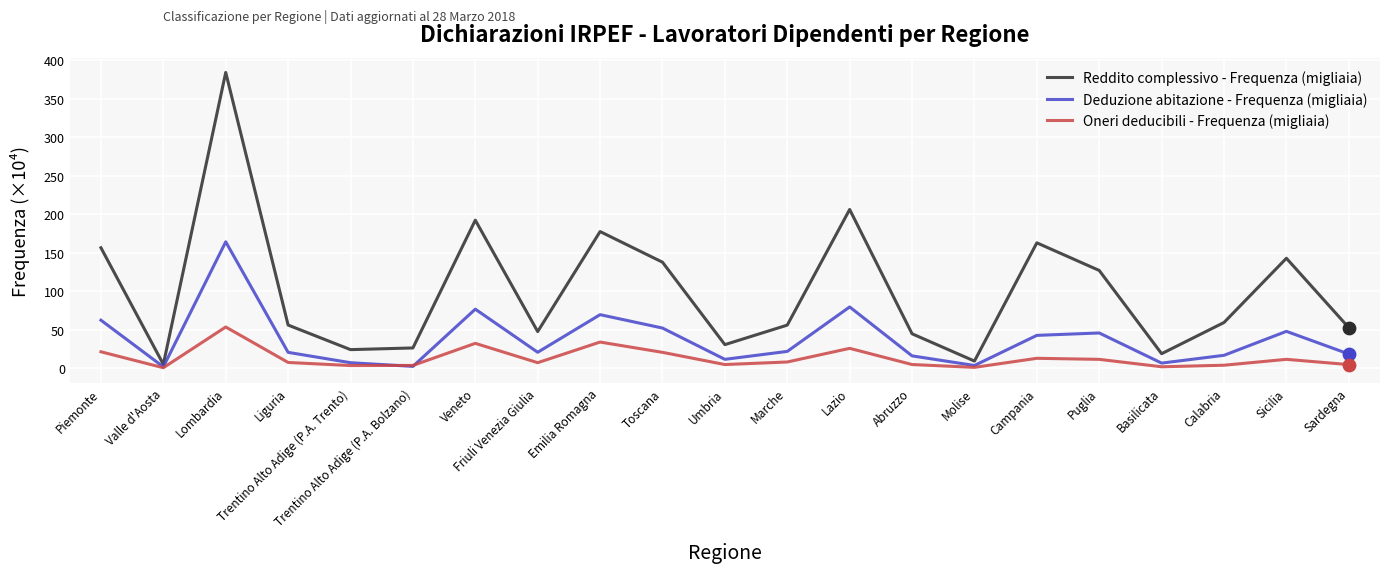

Is the value of Oneri deducibili - Frequenza (migliaia) at Lazio greater than the value of Reddito complessivo - Frequenza (migliaia) at Emilia Romagna?

No